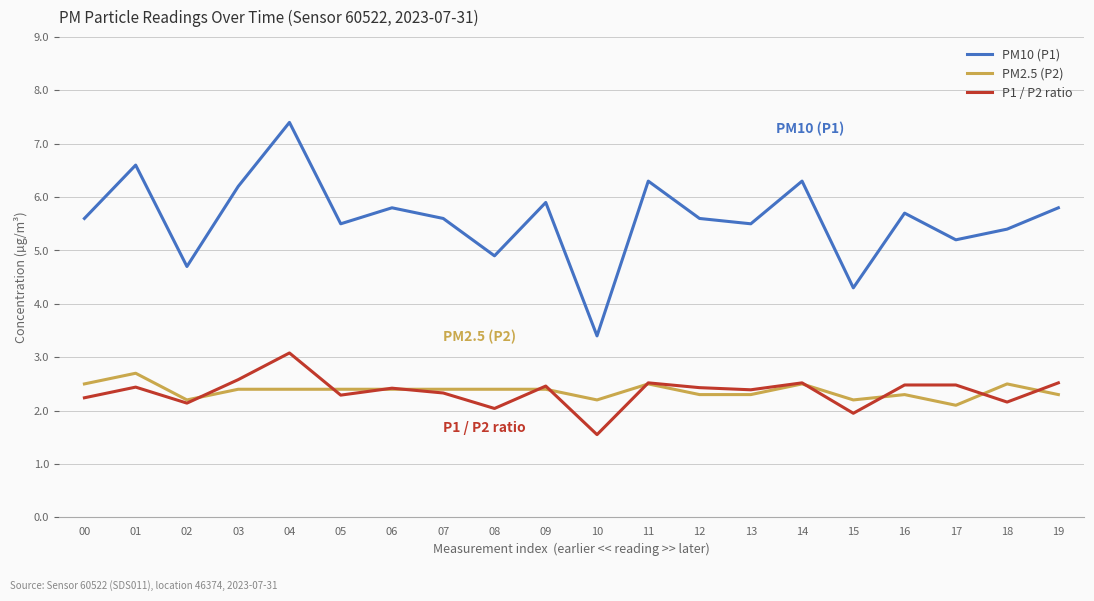

What value does the PM10 (P1) series have at 09?

5.9